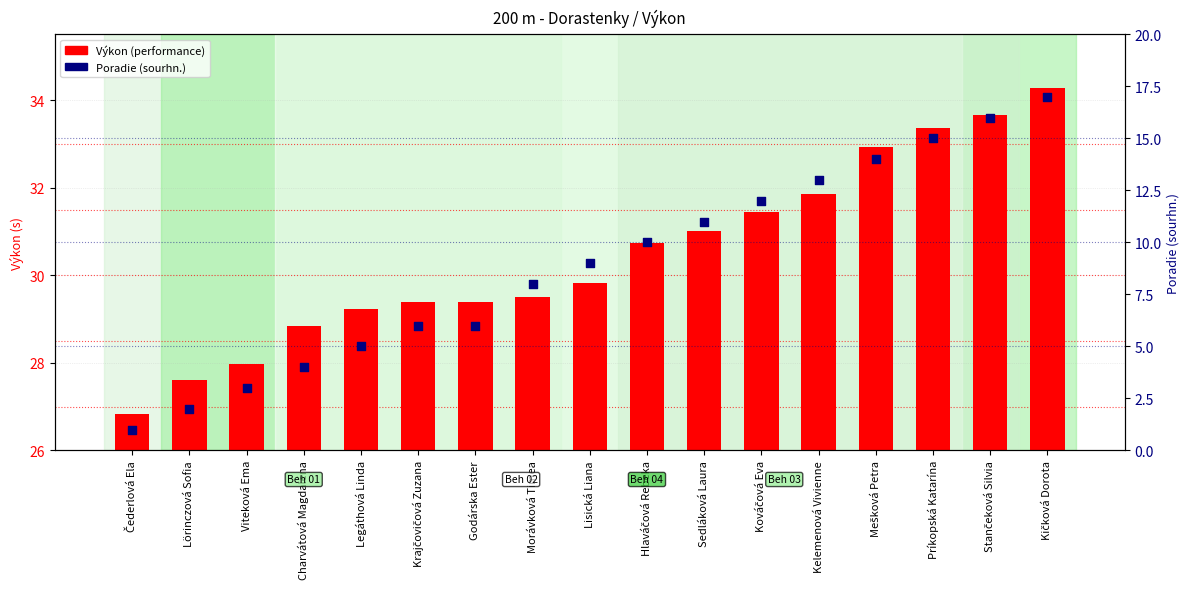

Which series has the largest Y range (max minus min)?

Poradie (sourhn.)